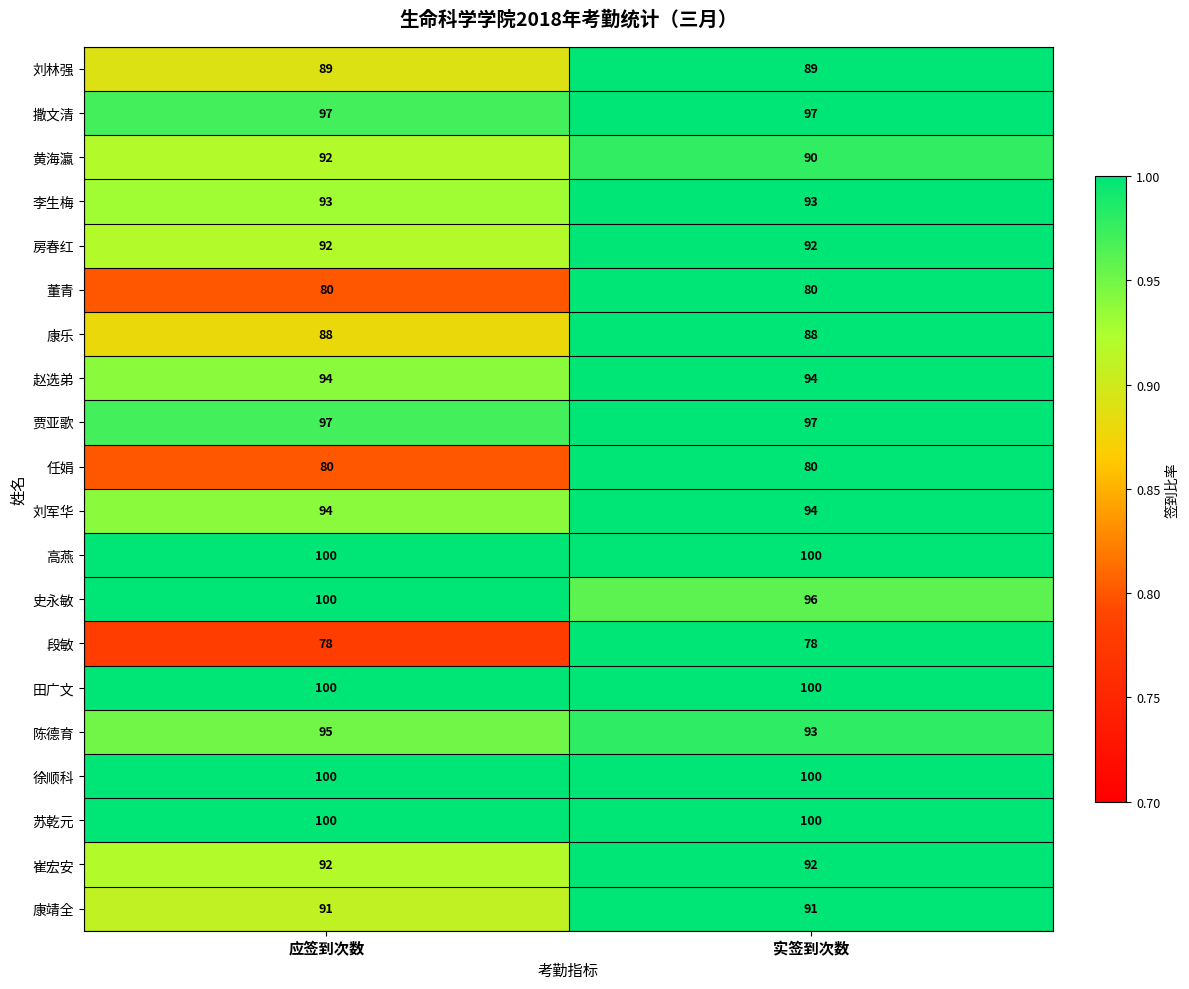

What value does the 贾亚歌 series have at 实签到次数?

97